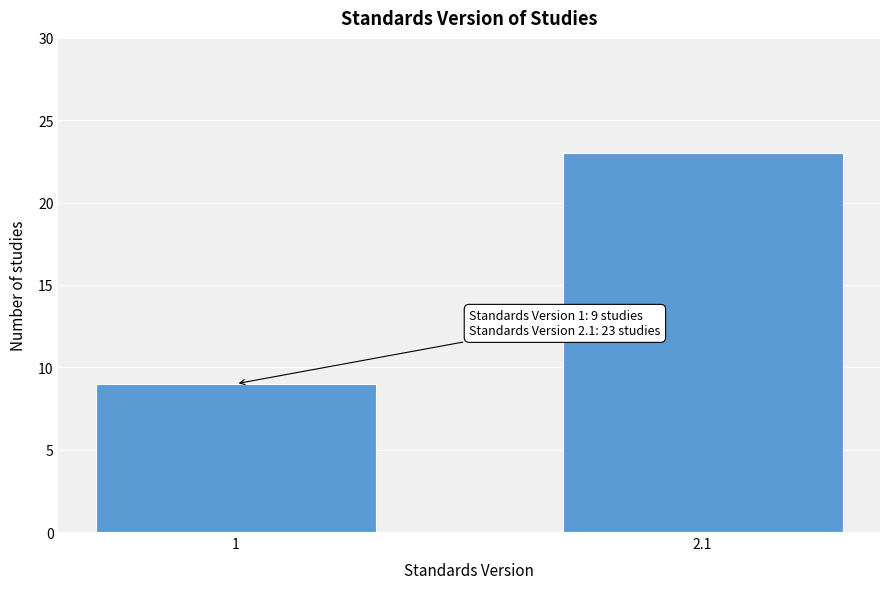

Reading left to right, transcribe all the data shown in this chart.

9	23